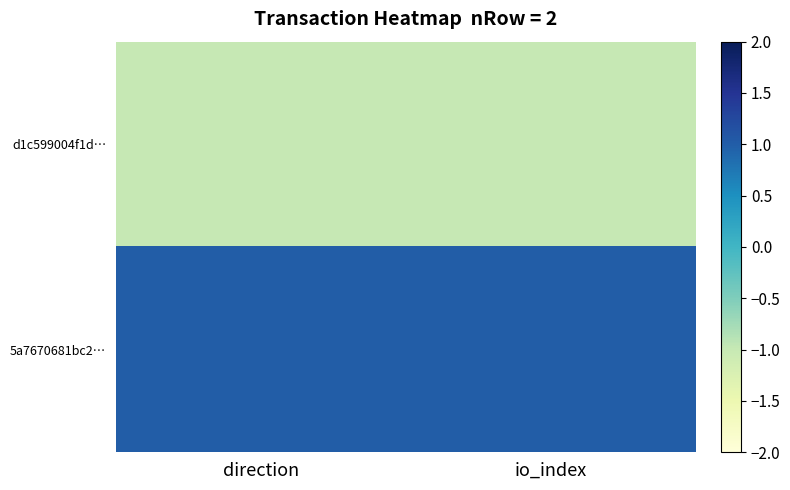

Reading left to right, what are all the values shown in this chart?

d1c599004f1d…: direction=-1	io_index=-1
5a7670681bc2…: direction=1	io_index=1